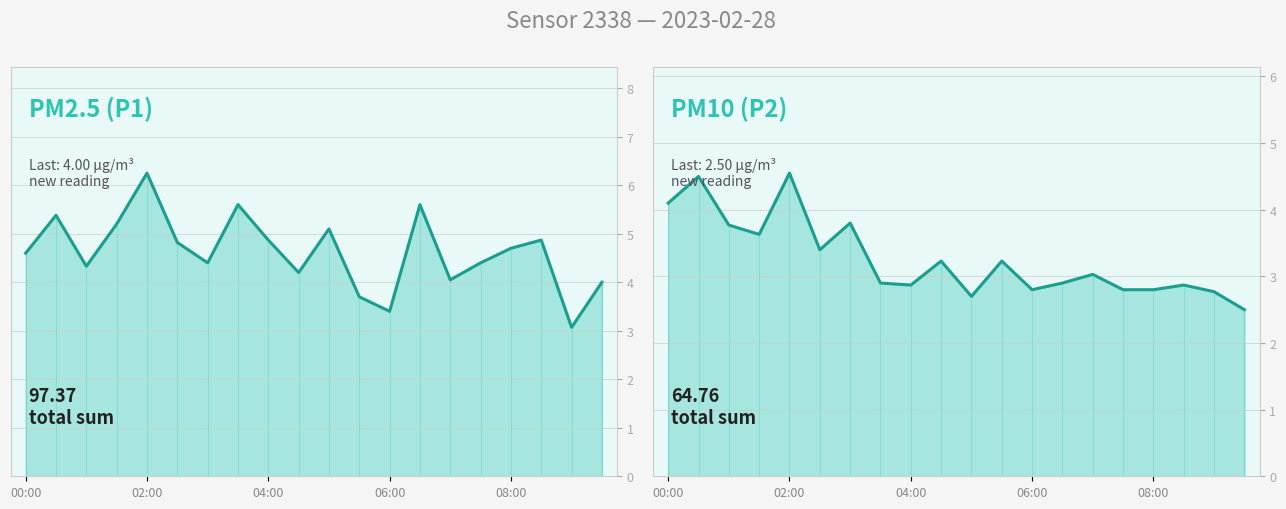

What is the lowest value of the P2 series?

2.5